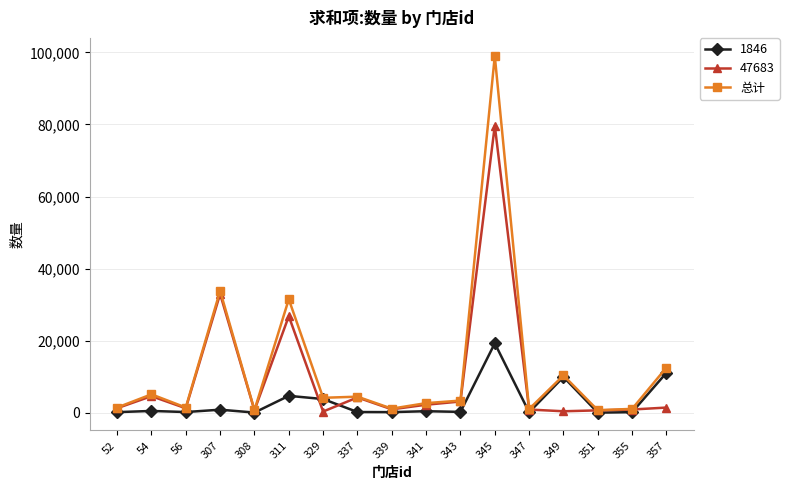

Which series has the largest range (max minus min)?

总计